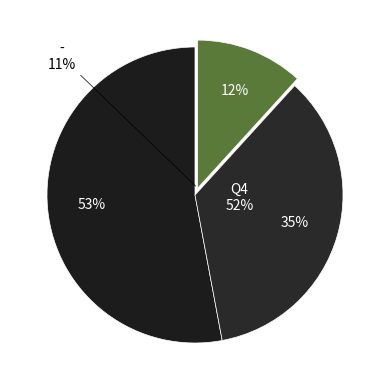

Count the number of slices in the pie.

3